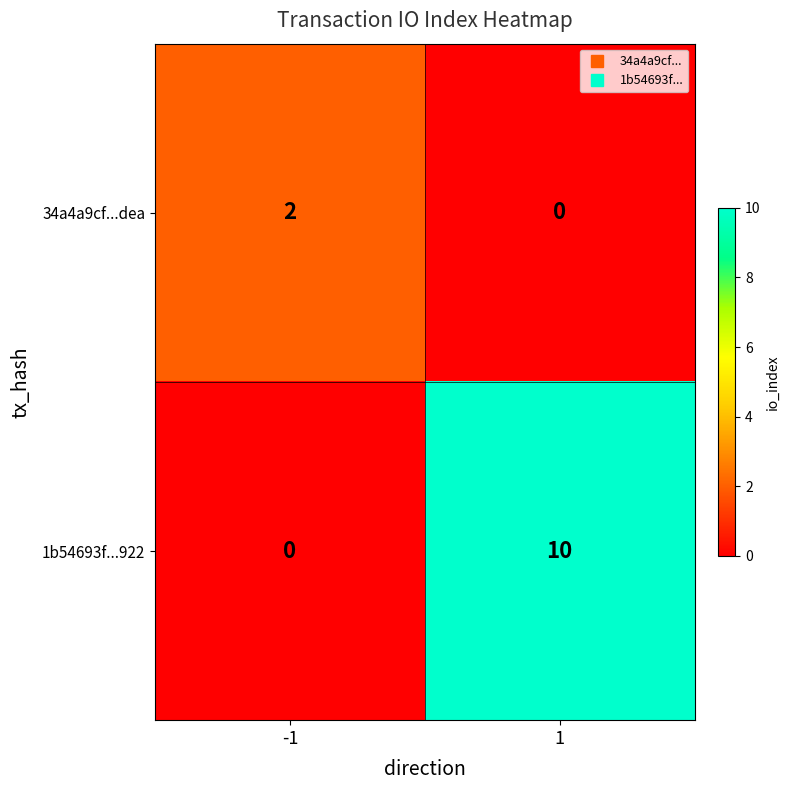

What is the greatest value displayed?

10